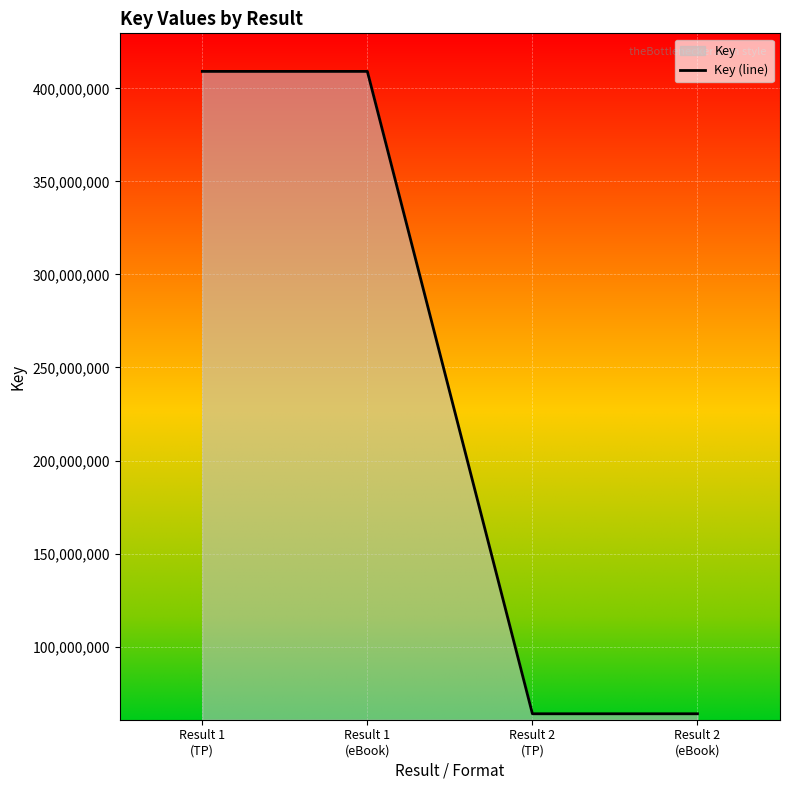

What is the label of the 4th point from the right?

Result 1
(TP)